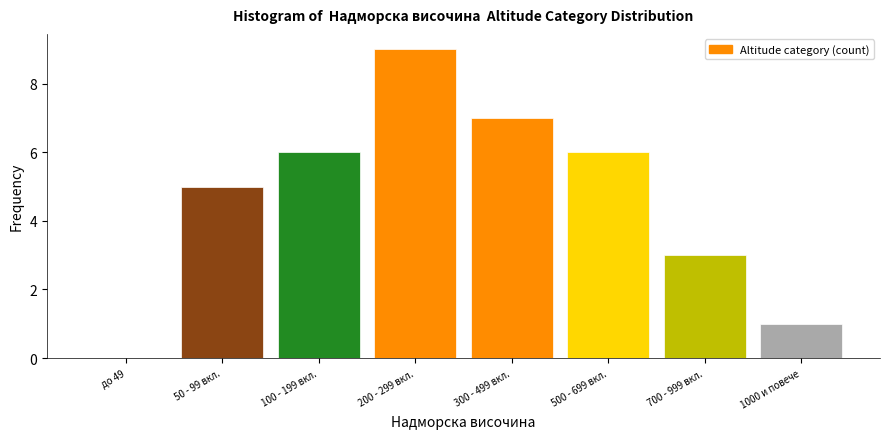

Reading left to right, list all the values displayed in this chart.

до 49=0	50 - 99 вкл.=5	100 - 199 вкл.=6	200 - 299 вкл.=9	300 - 499 вкл.=7	500 - 699 вкл.=6	700 - 999 вкл.=3	1000 и повече=1